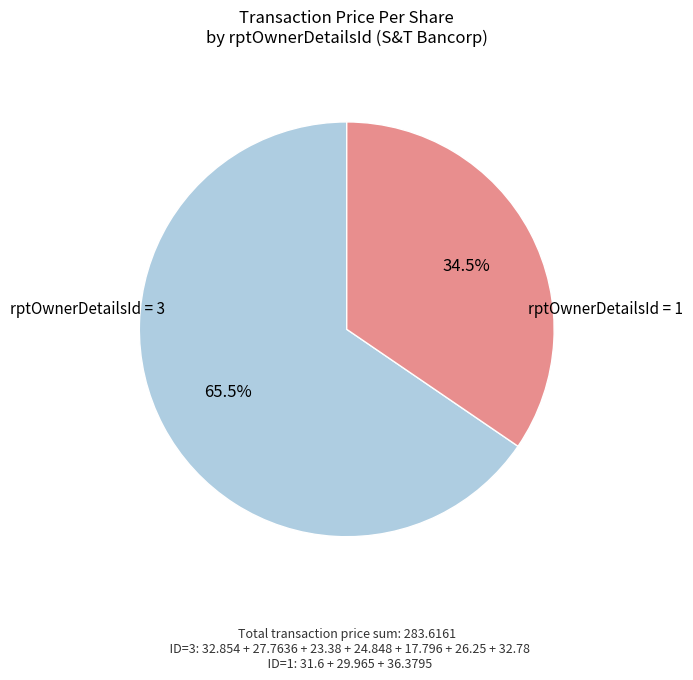

Is there a majority slice in this chart?

Yes